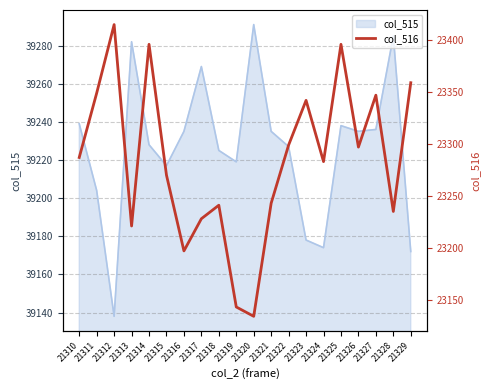

Read the value at 21320, to the nearest 50.

23150